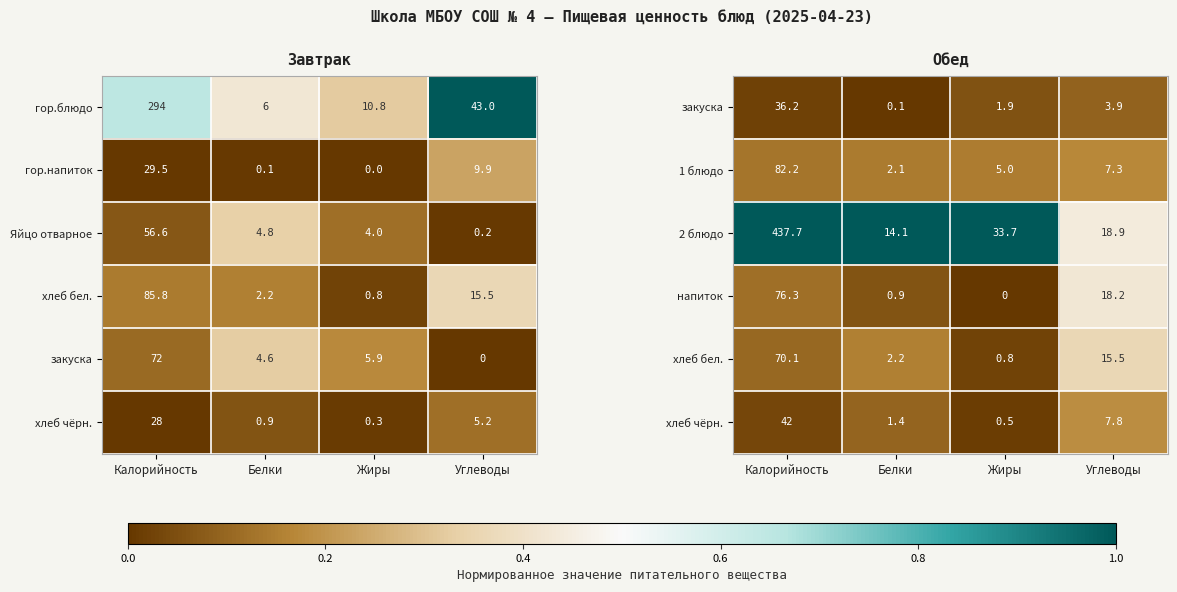

What is the difference between the second highest and minimum values in the 1 блюдо series?

5.2